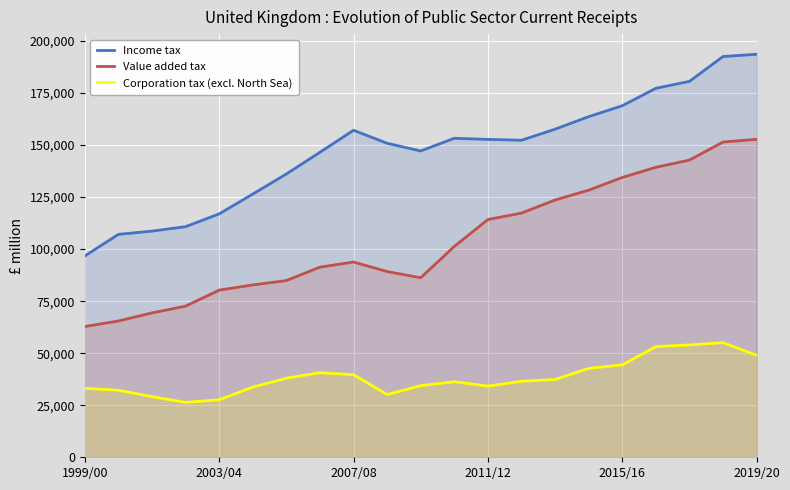

List the series in order of their overall mean, highest first.

Income tax, Value added tax, Corporation tax (excl. North Sea)